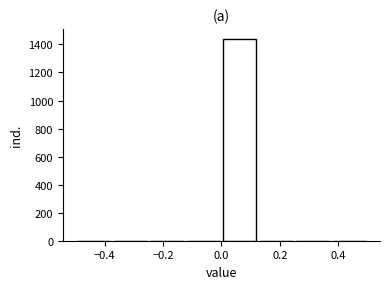

Reading left to right, list every bar in this chart as the range it spans on the x-axis followed by its height. Neither the bar edges nor the heights are printed on the chart, so give them approximately, as read against the axes.

-0.500 to -0.375: 0
-0.375 to -0.250: 0
-0.250 to -0.125: 0
-0.125 to 0.000: 0
0.000 to 0.125: 1440
0.125 to 0.250: 0
0.250 to 0.375: 0
0.375 to 0.500: 0